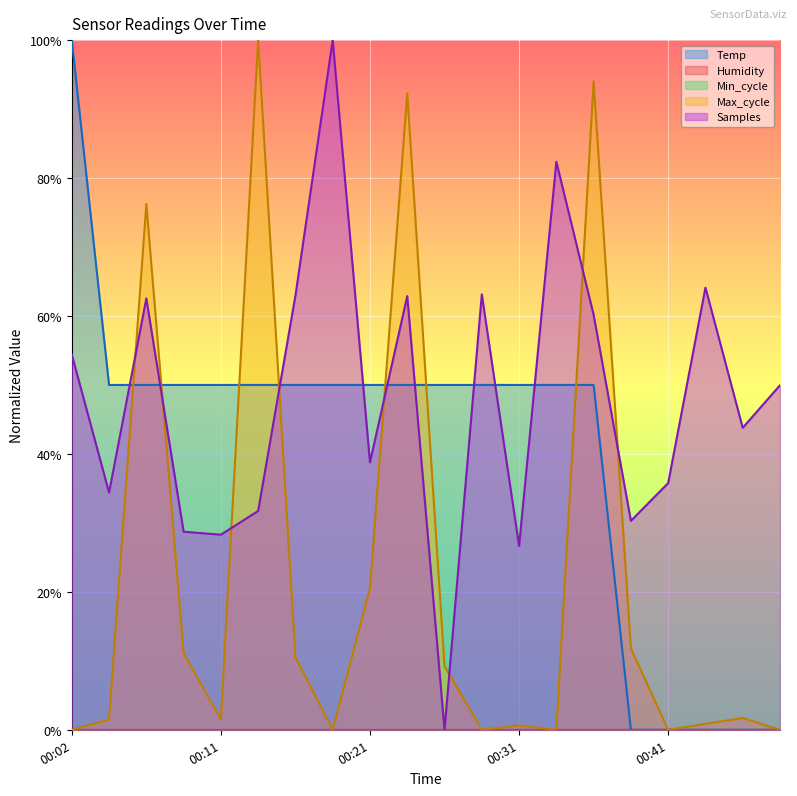

Which series changed the most between 00:19 and 00:29?

Samples